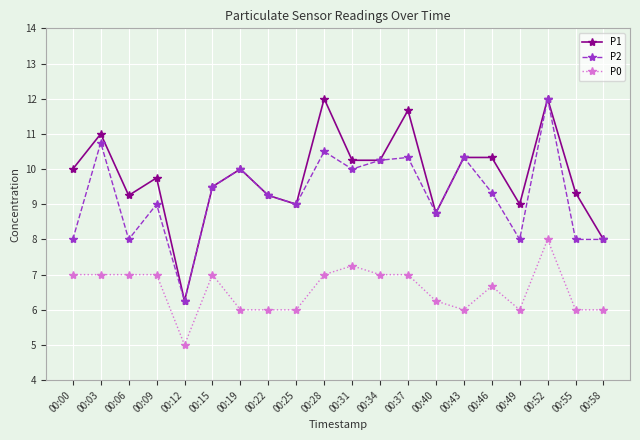

How many lines are shown in the chart?

3